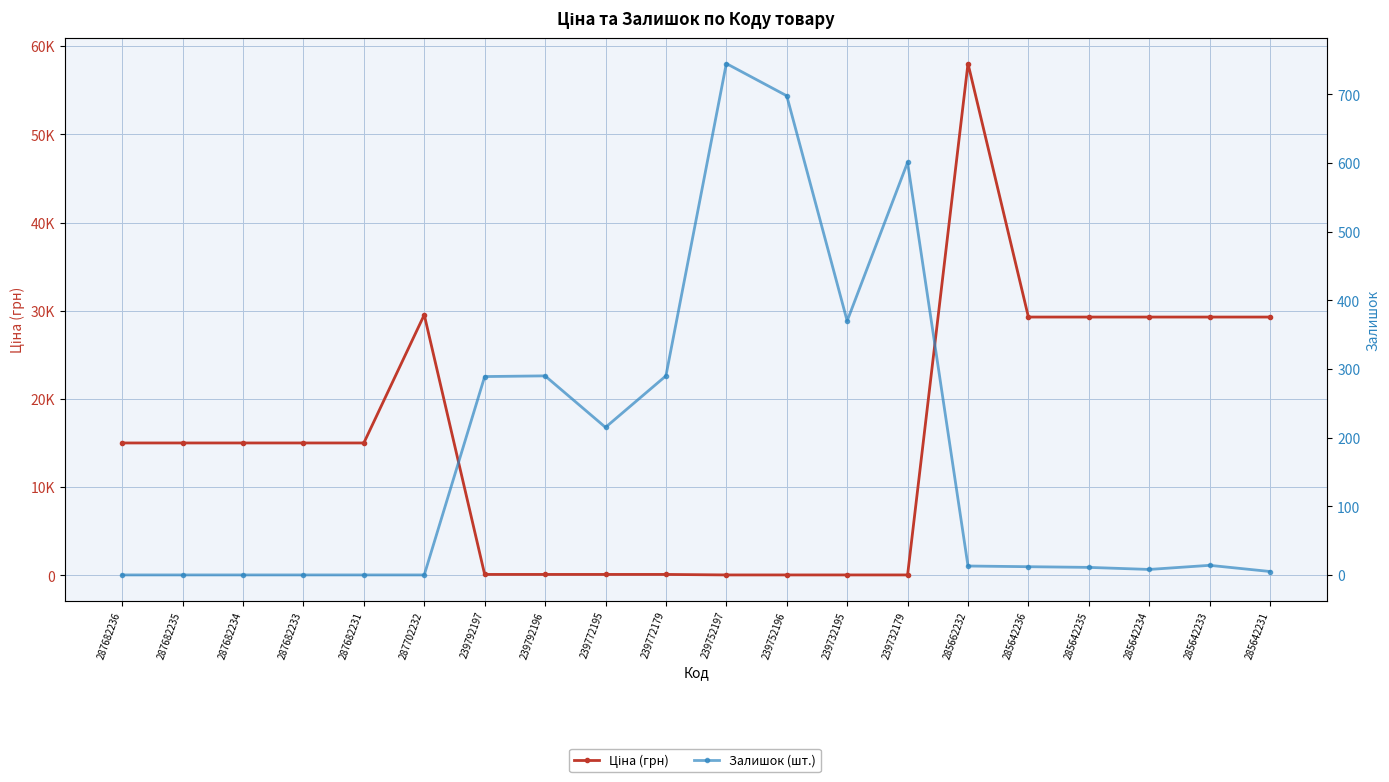

The value of Залишок (шт.) at 239752196 is 698.0. True or false?

True